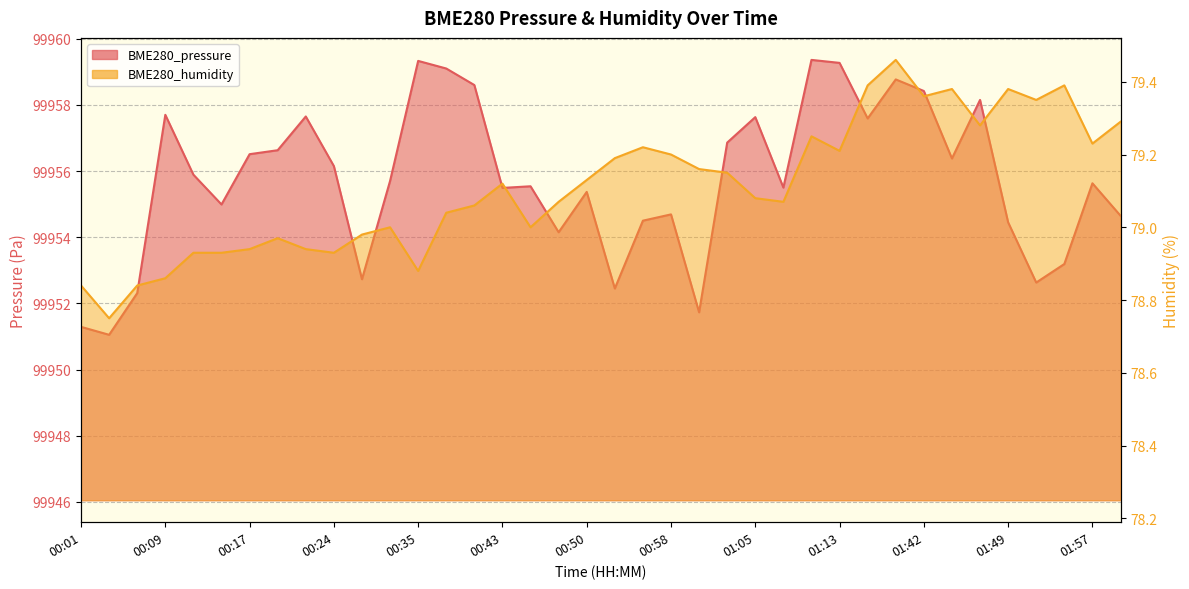

Rank the series at 00:43 from highest to lowest value.

BME280_pressure, BME280_humidity